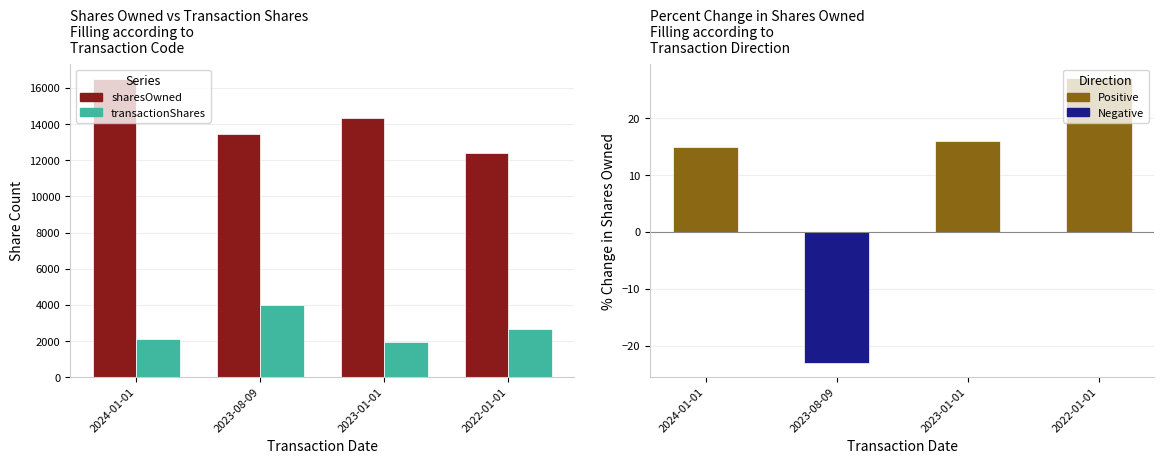

Reading right to left, extract all data points from this chart.

Shares Owned Following Txn: 12395	14363	13431	16495
Transaction Shares: 2671	1968	4000	2132